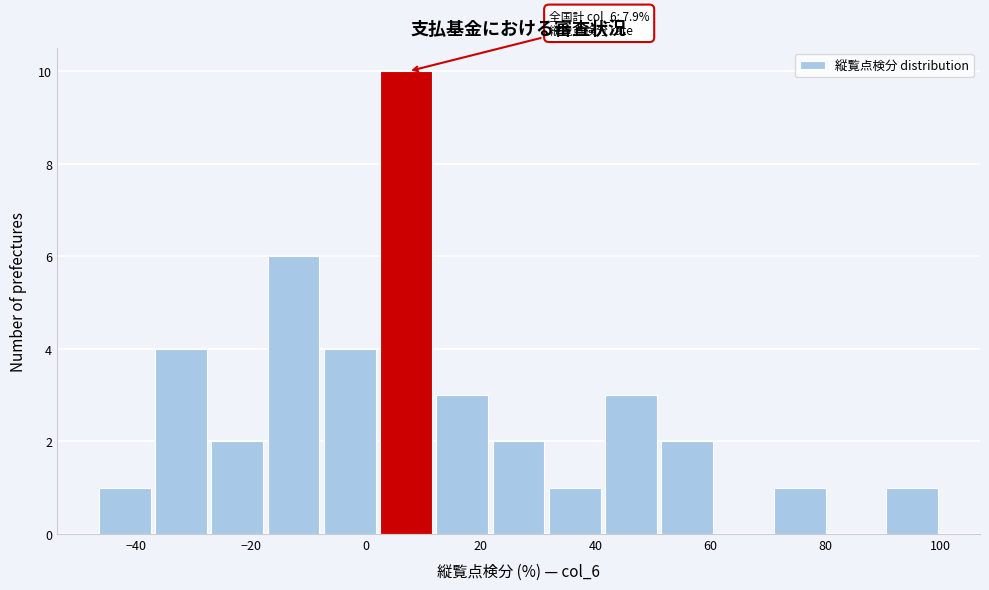

Over which range of the x-axis is the bar tallest?

2 to 12